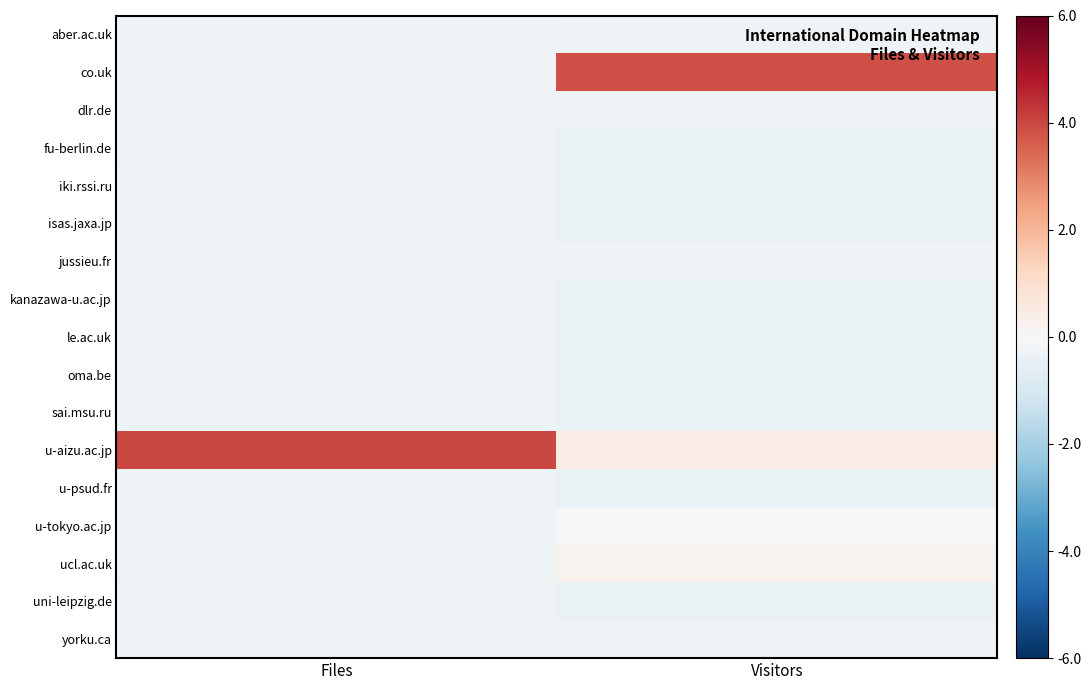

Rank the series at Visitors from lowest to highest value.

fu-berlin.de, iki.rssi.ru, isas.jaxa.jp, kanazawa-u.ac.jp, le.ac.uk, oma.be, sai.msu.ru, u-psud.fr, uni-leipzig.de, aber.ac.uk, dlr.de, jussieu.fr, yorku.ca, u-tokyo.ac.jp, ucl.ac.uk, u-aizu.ac.jp, co.uk